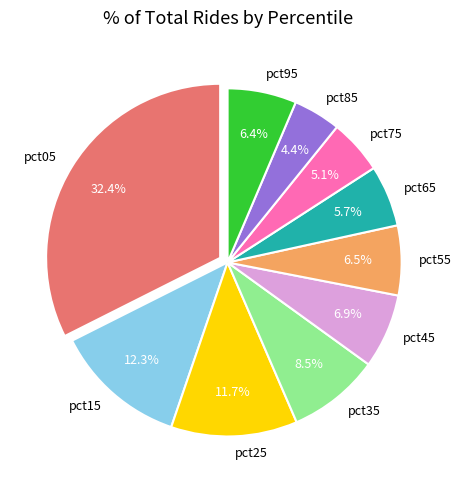

How many segments does this pie chart have?

10